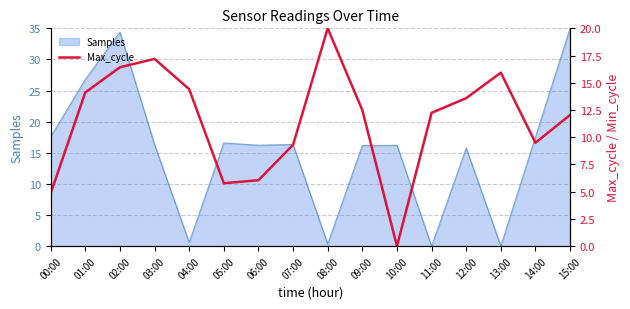

The Samples series shows 26.1 at 06:00. True or false?

False